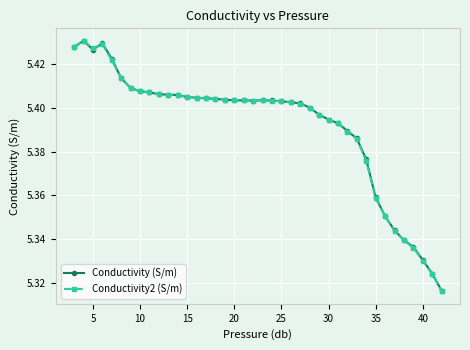

What is the difference between the second highest and minimum values in the Conductivity (S/m) series?

0.1